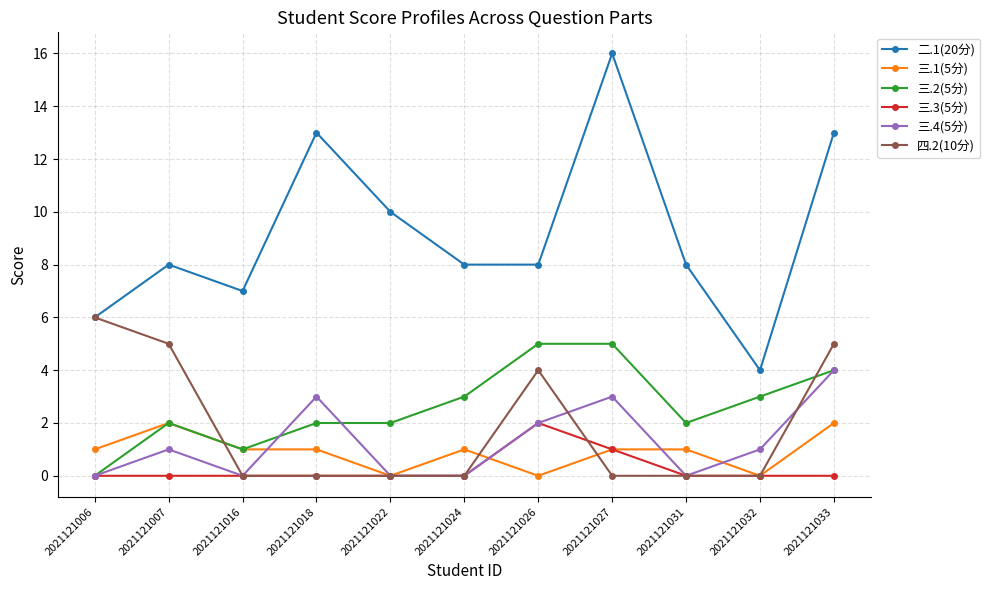

True or false: 二.1(20分) and 三.4(5分) intersect in this chart.

False